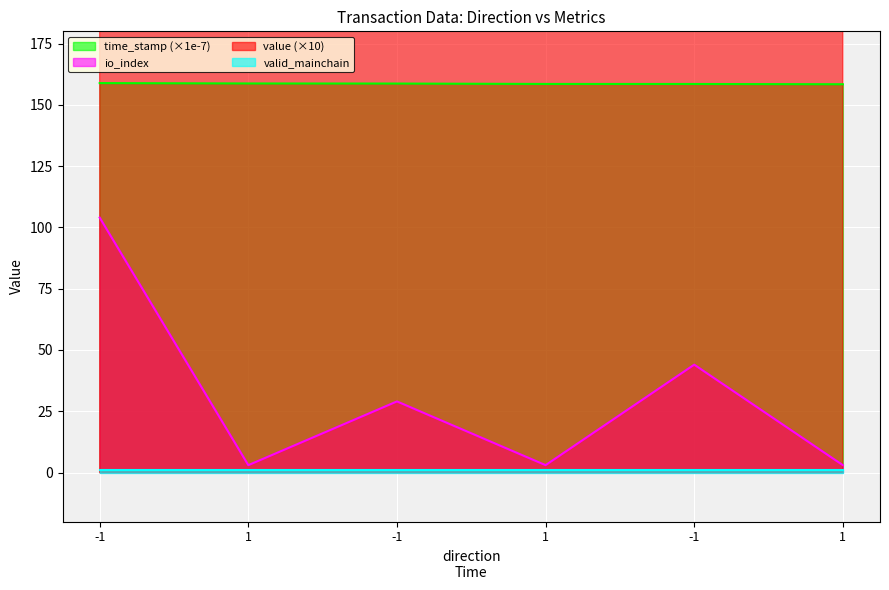

List the labels in order of time_stamp value, smallest first.

1, -1, 1, -1, 1, -1